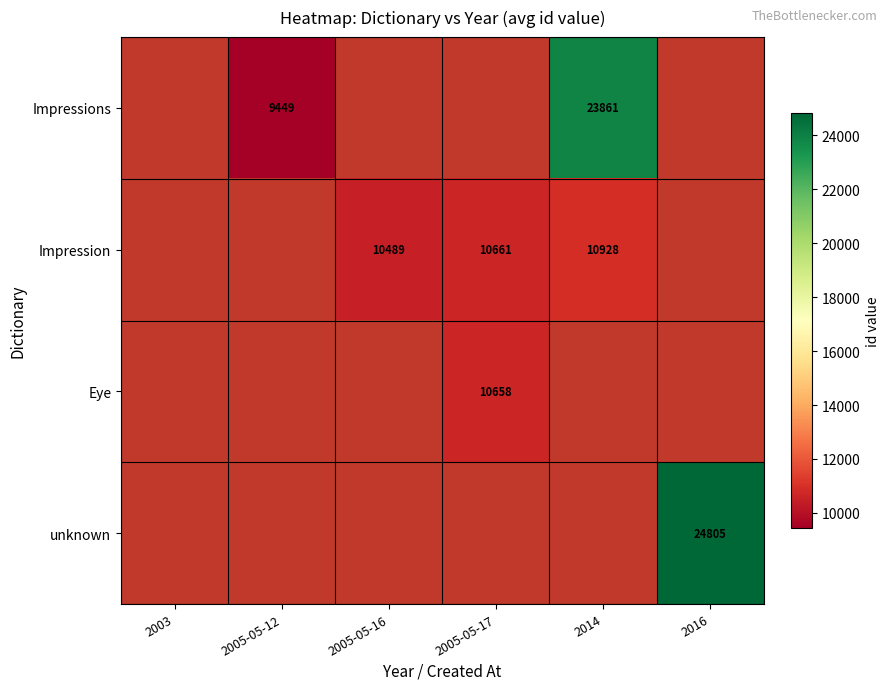

Is the value of Impression at 2014 greater than the value of Eye at 2005-05-17?

Yes